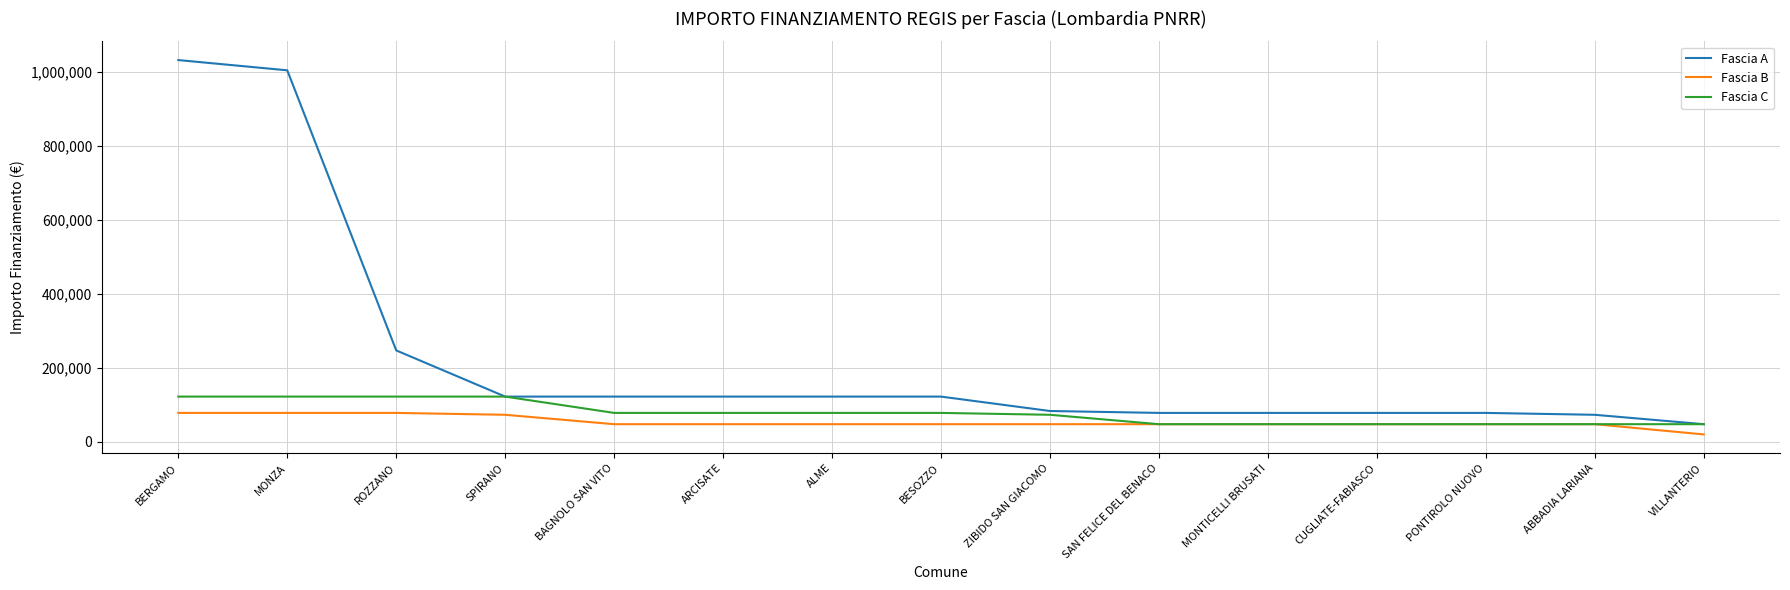

True or false: Fascia B and Fascia A intersect in this chart.

False